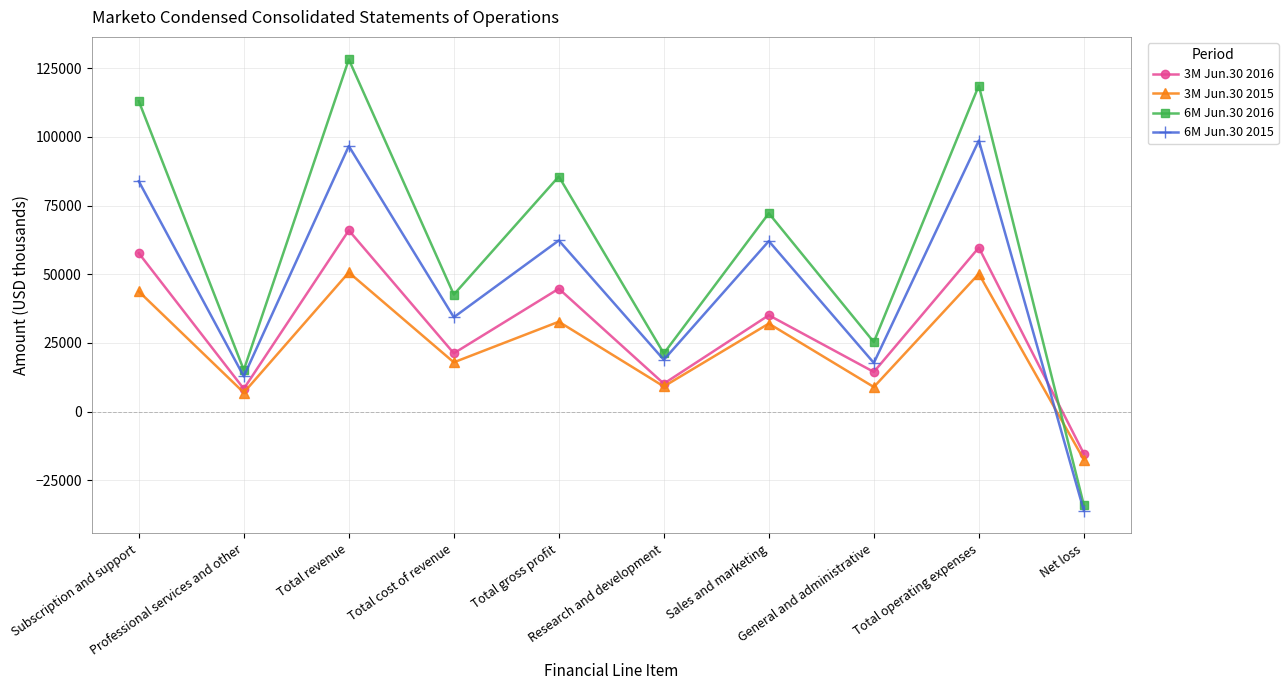

At which category is the sum across all series the highest?

Total revenue